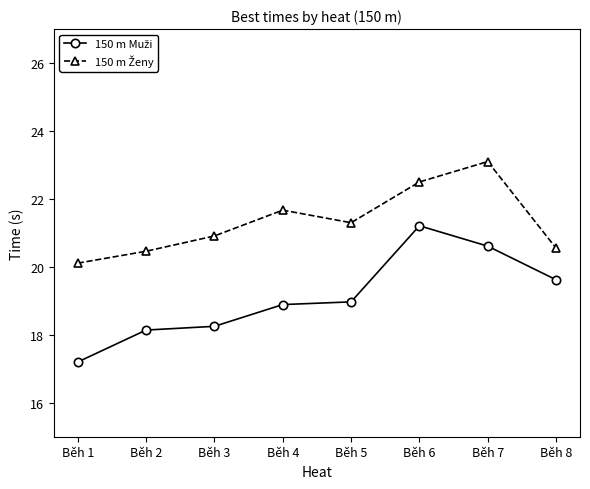

What is the greatest value displayed?

23.1